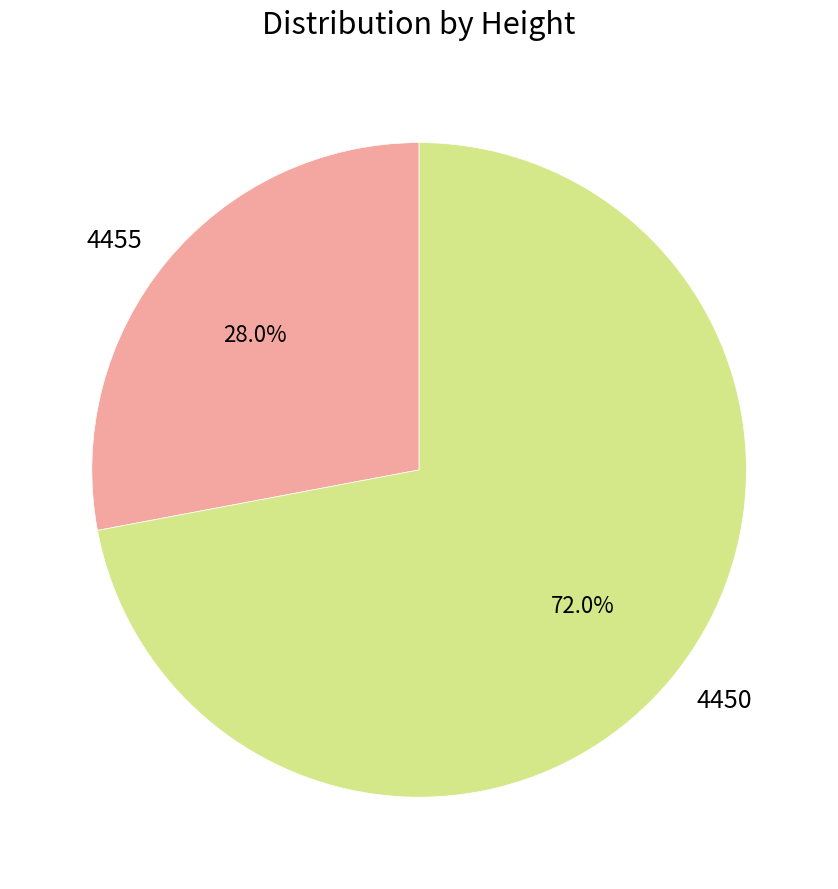

Between 4455 and 4450, which is larger?

4450